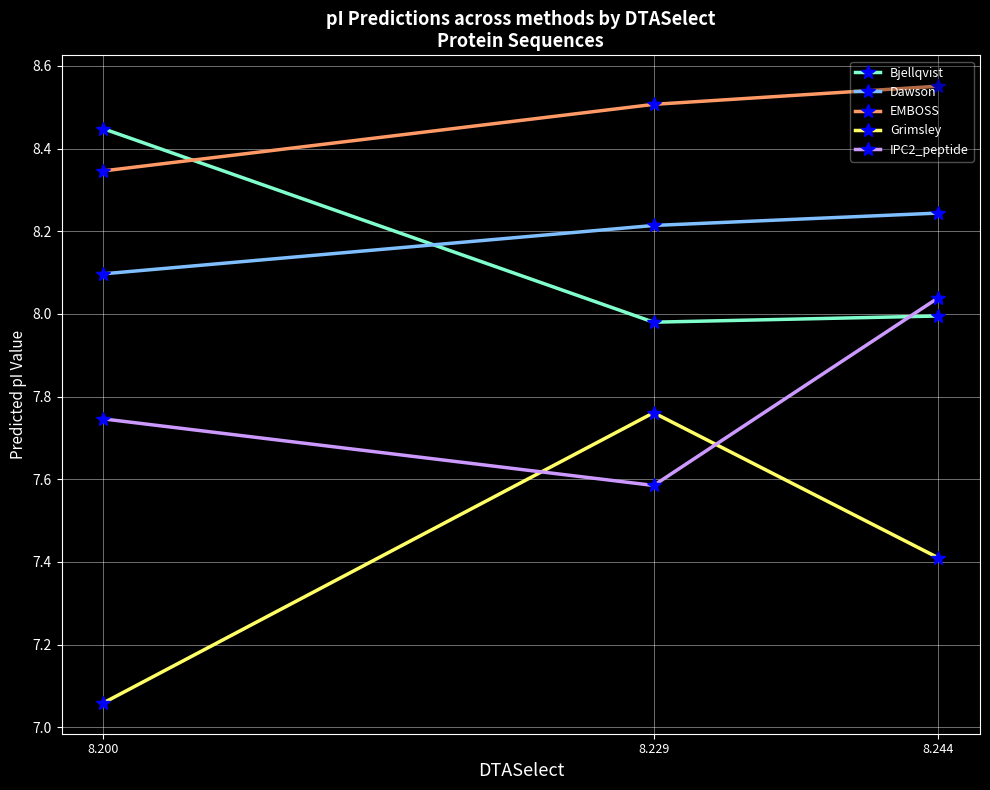

How many lines are shown in the chart?

5